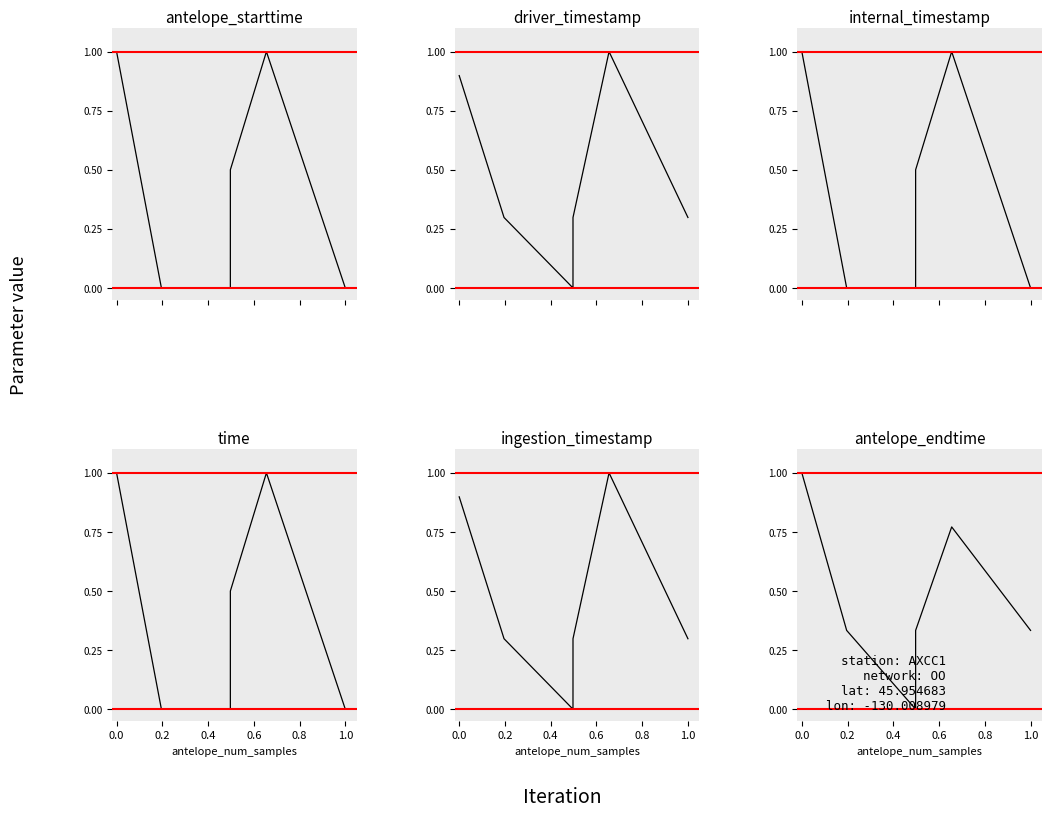

How many ingestion_timestamp values are between 0 and 1?

6